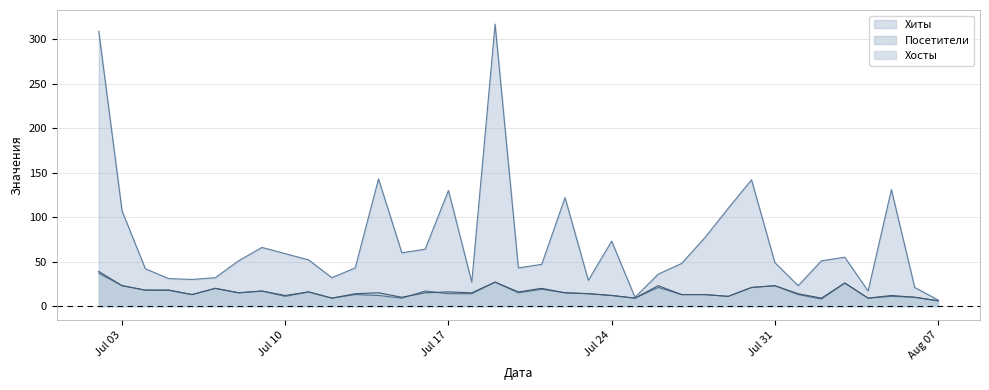

How many lines are shown in the chart?

3